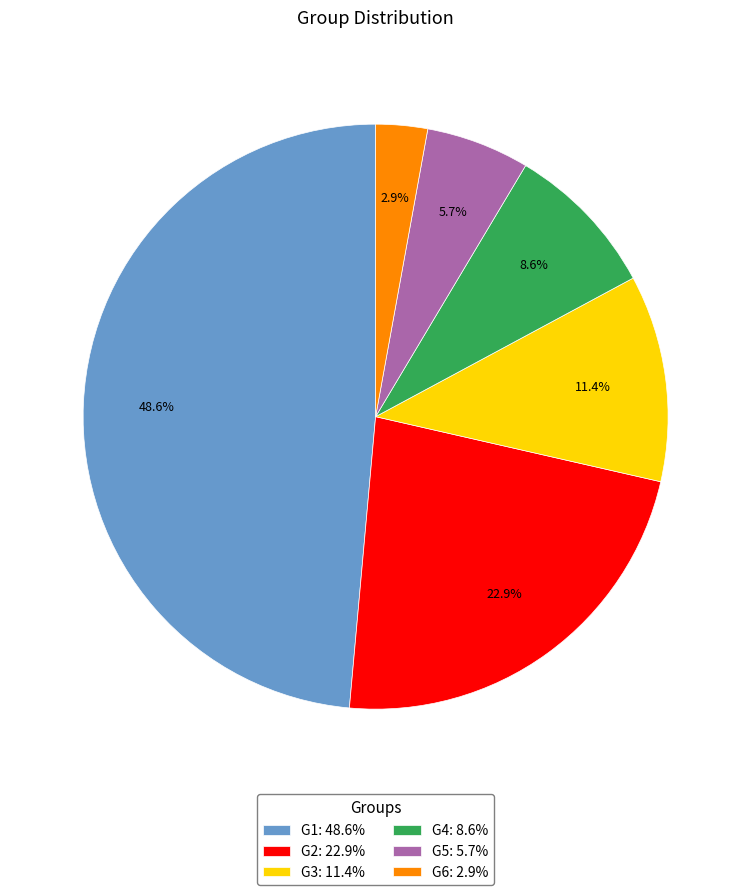

Is G1 the majority of the pie?

No